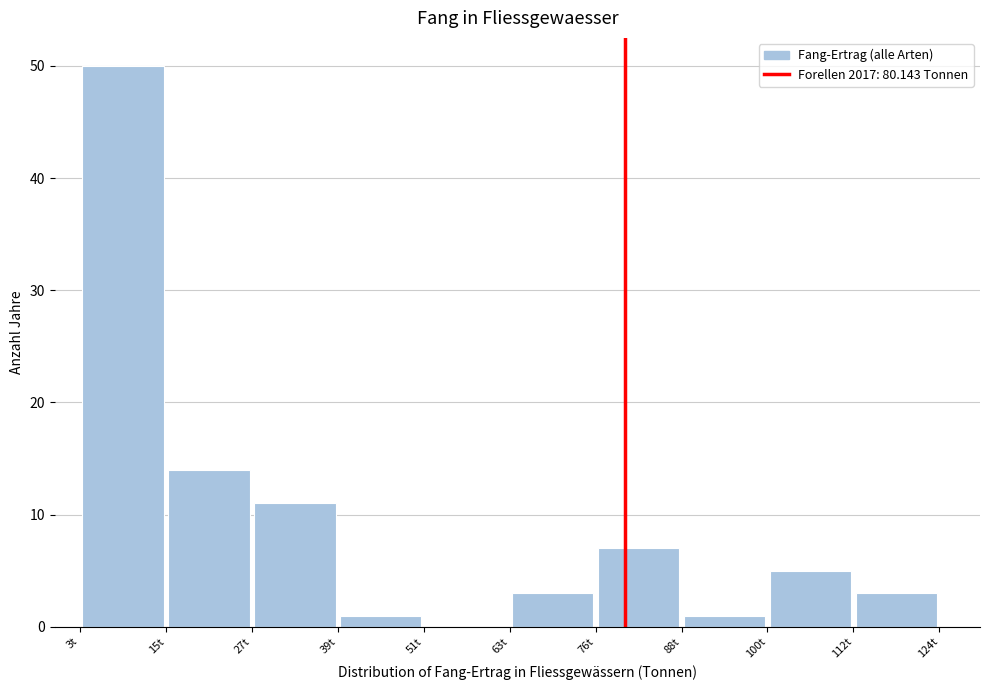

How tall is the bar that spans 112 to 124 on the x-axis? Neither the bar edges nor the heights are printed on the chart, so give them approximately, as read against the axes.

3